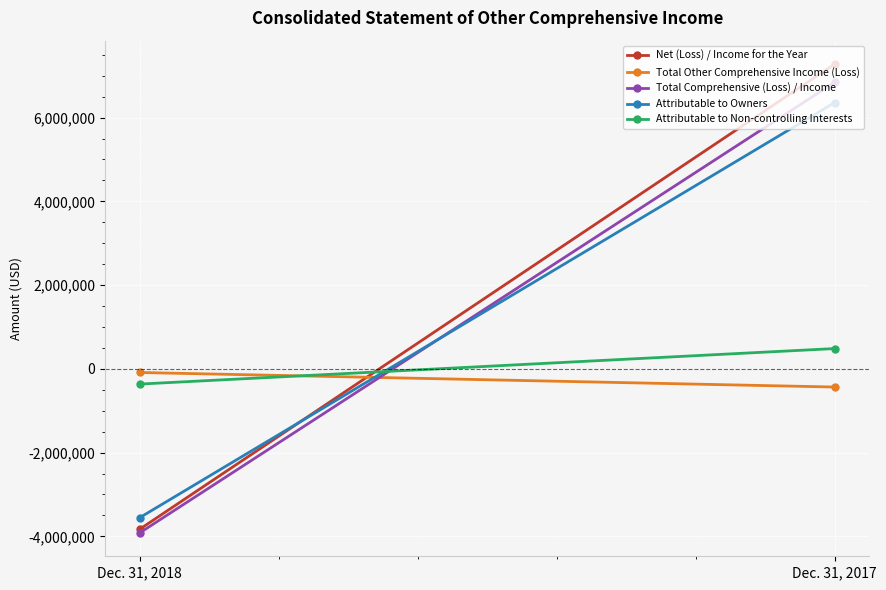

At which label does Total Other Comprehensive Income (Loss) reach its minimum?

Dec. 31, 2017